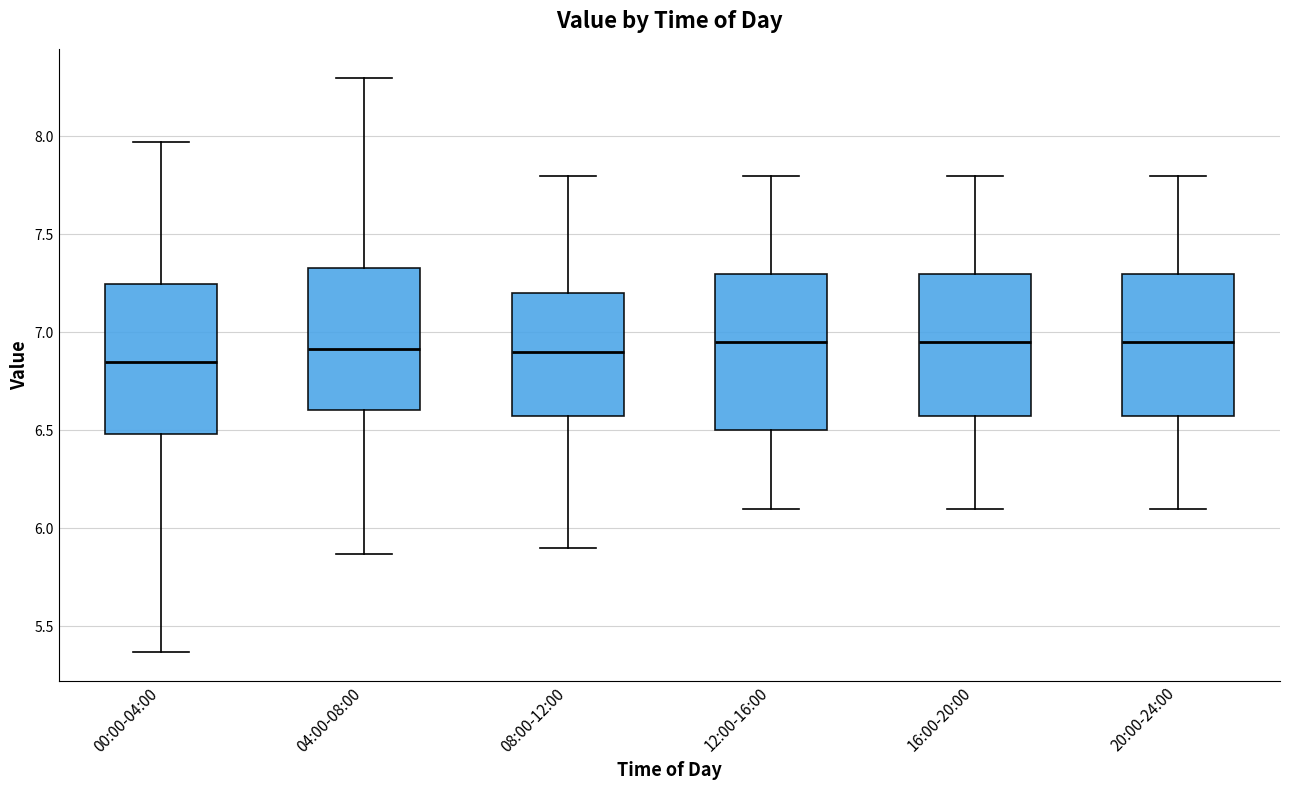

Which box has the lowest median line?

00:00-04:00